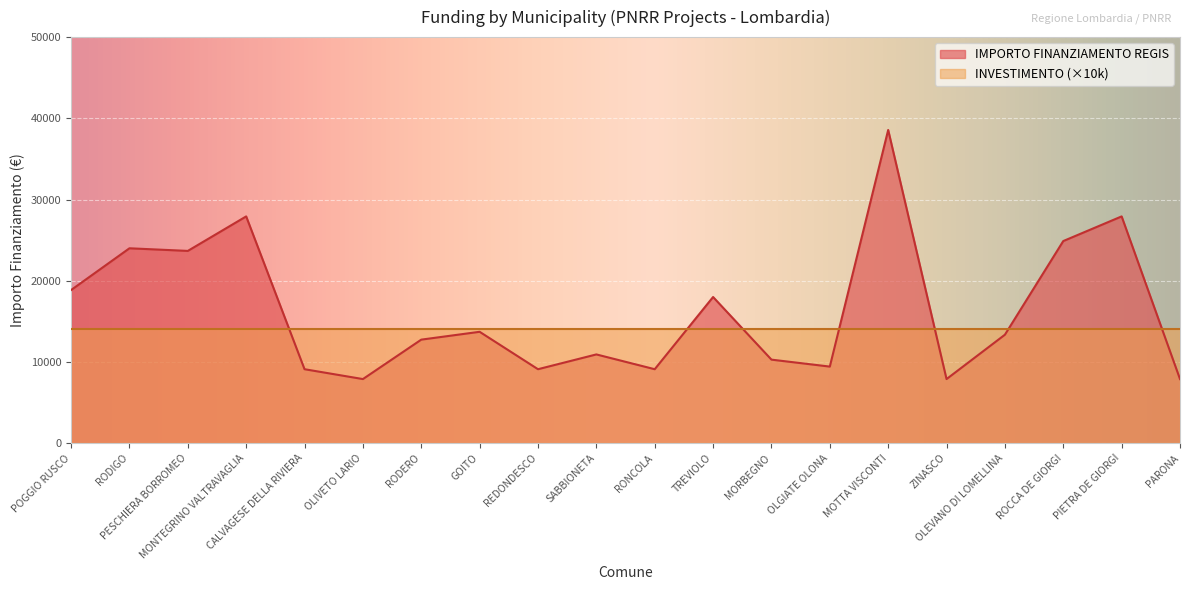

Approximately how many times larger is the value at TREVIOLO compared to PESCHIERA BORROMEO?

0.8